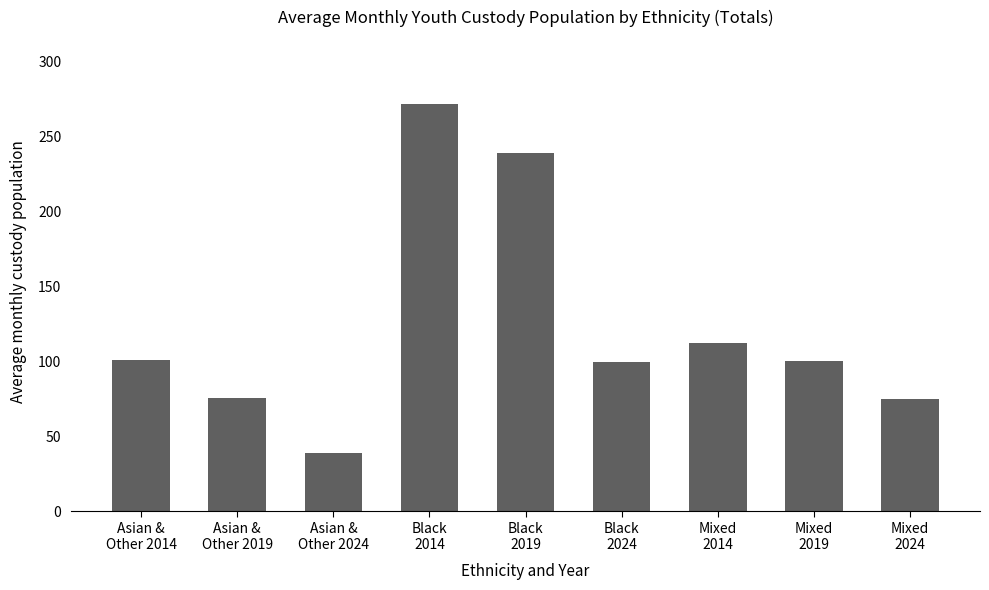

What is the average value?

123.7